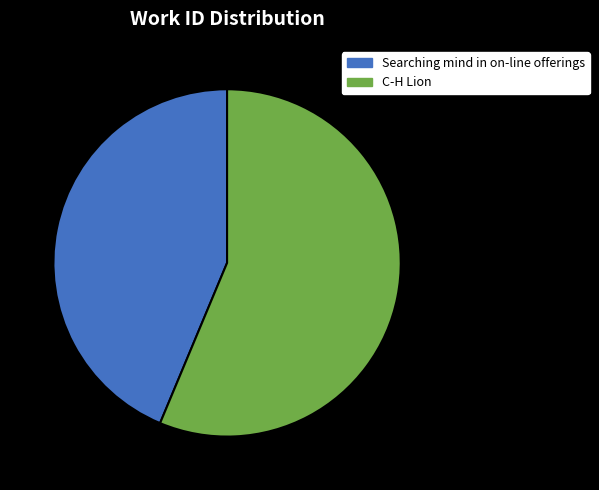

True or false: Searching mind in on-line offerings accounts for 36% of the total.

False